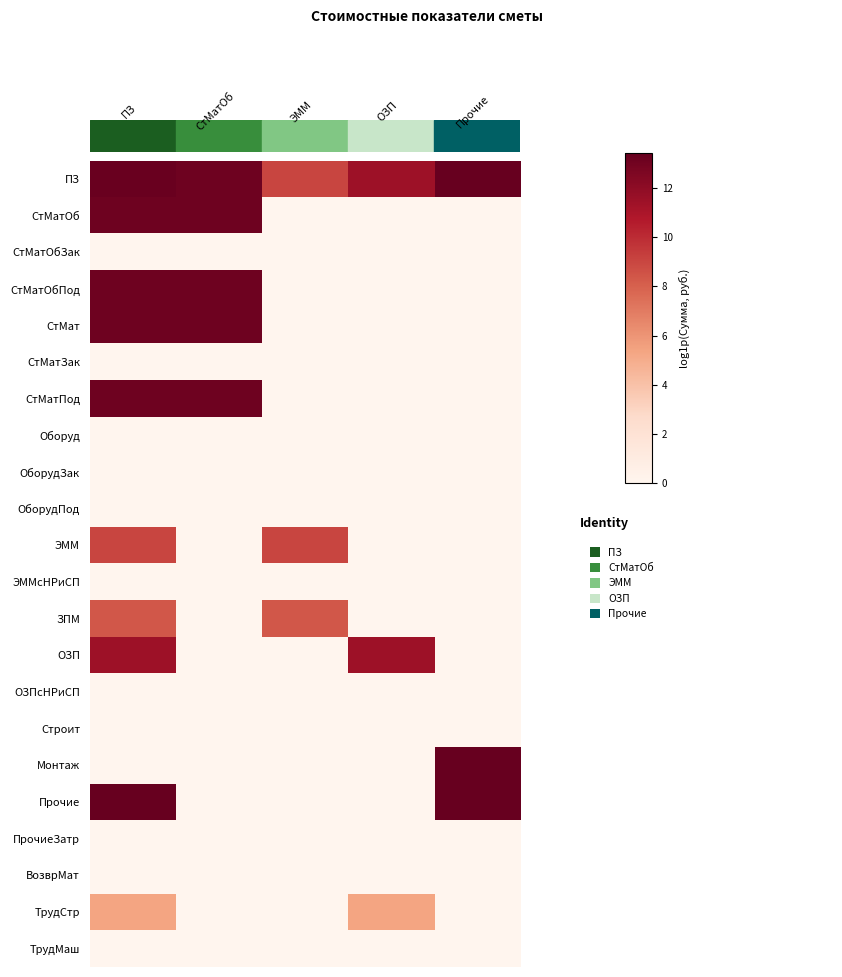

Reading left to right, what are all the values shown in this chart?

ПЗ: 13.3	13.1	9.0	11.5	13.4
СтМатОб: 13.1	13.1	0.0	0.0	0.0
СтМатОбЗак: 0.0	0.0	0.0	0.0	0.0
СтМатОбПод: 13.1	13.1	0.0	0.0	0.0
СтМат: 13.1	13.1	0.0	0.0	0.0
СтМатЗак: 0.0	0.0	0.0	0.0	0.0
СтМатПод: 13.1	13.1	0.0	0.0	0.0
Оборуд: 0.0	0.0	0.0	0.0	0.0
ОборудЗак: 0.0	0.0	0.0	0.0	0.0
ОборудПод: 0.0	0.0	0.0	0.0	0.0
ЭММ: 9.0	0.0	9.0	0.0	0.0
ЭММсНРиСП: 0.0	0.0	0.0	0.0	0.0
ЗПМ: 8.3	0.0	8.3	0.0	0.0
ОЗП: 11.5	0.0	0.0	11.5	0.0
ОЗПсНРиСП: 0.0	0.0	0.0	0.0	0.0
Строит: 0.0	0.0	0.0	0.0	0.0
Монтаж: 0.0	0.0	0.0	0.0	13.4
Прочие: 13.4	0.0	0.0	0.0	13.4
ПрочиеЗатр: 0.0	0.0	0.0	0.0	0.0
ВозврМат: 0.0	0.0	0.0	0.0	0.0
ТрудСтр: 5.4	0.0	0.0	5.4	0.0
ТрудМаш: 0.0	0.0	0.0	0.0	0.0